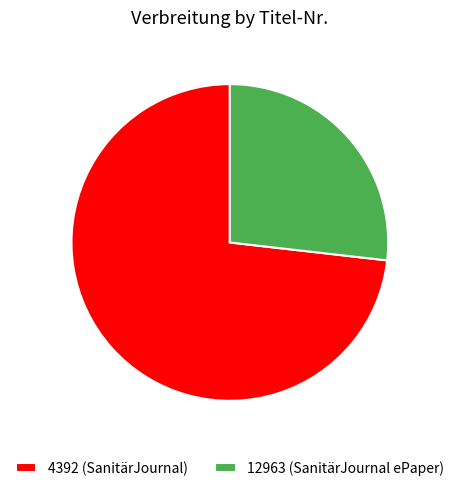

Which category has the smallest portion of the pie?

12963